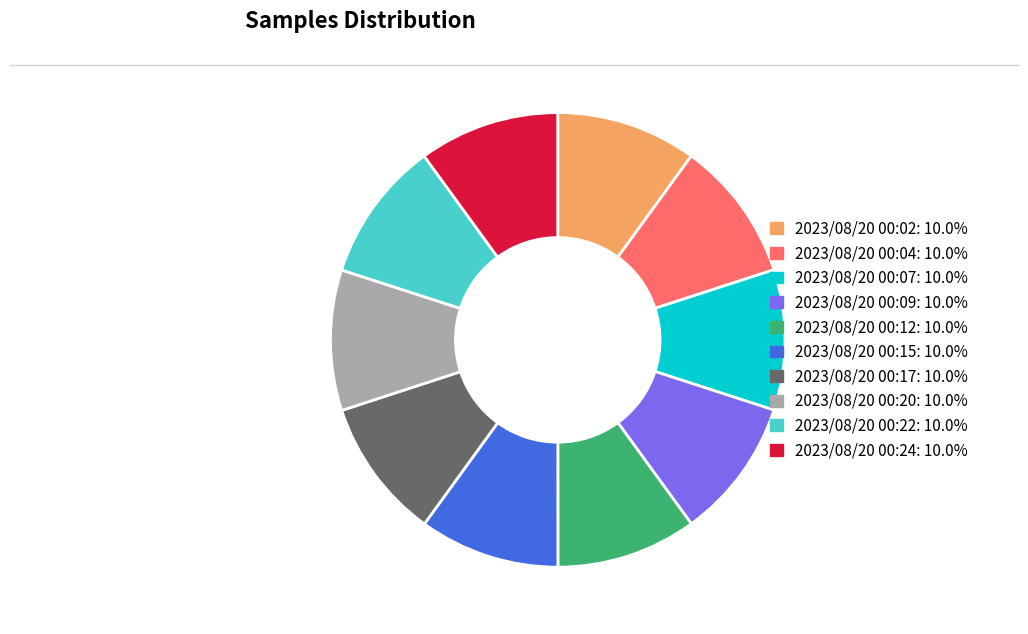

Do 2023/08/20 00:15: 10.0% and 2023/08/20 00:07: 10.0% together represent more than half of the pie?

No